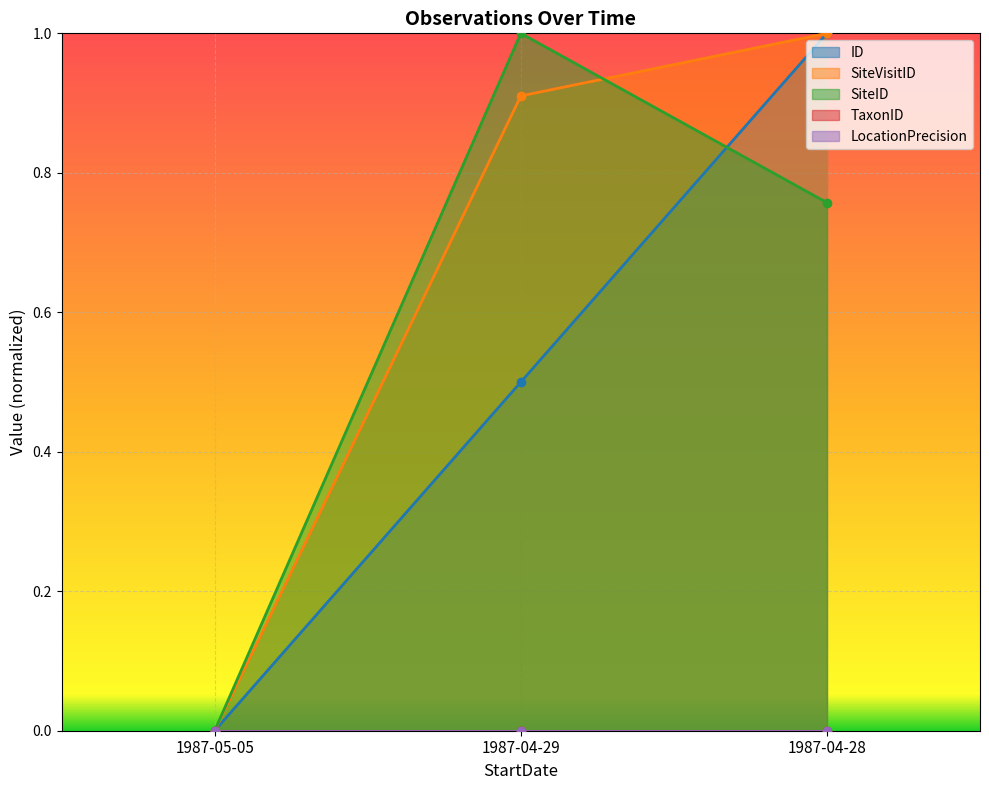

Rank the categories by SiteID value from highest to lowest.

1987-04-29, 1987-04-28, 1987-05-05